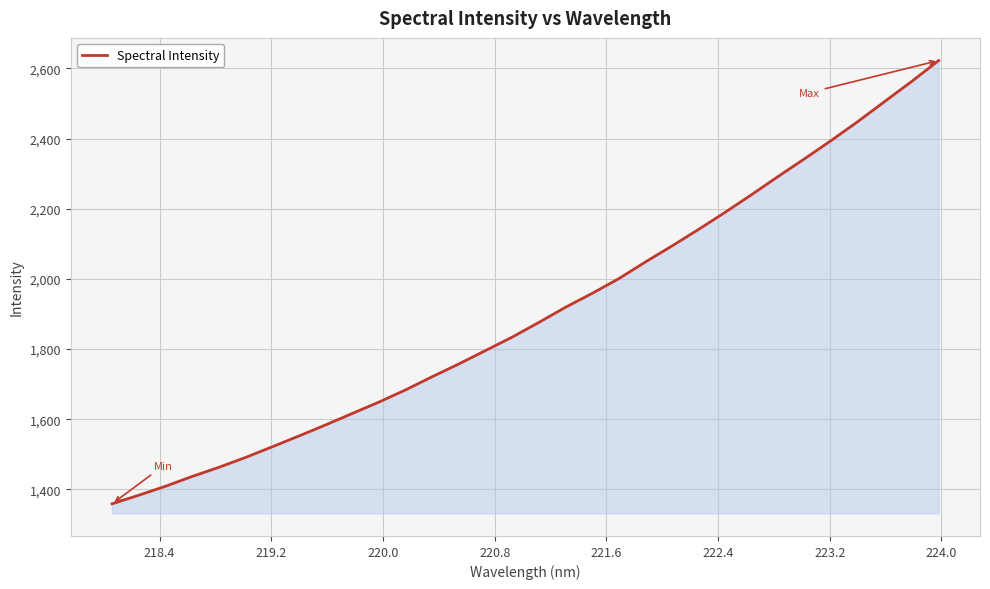

What is the difference between the maximum and minimum values?

1263.6